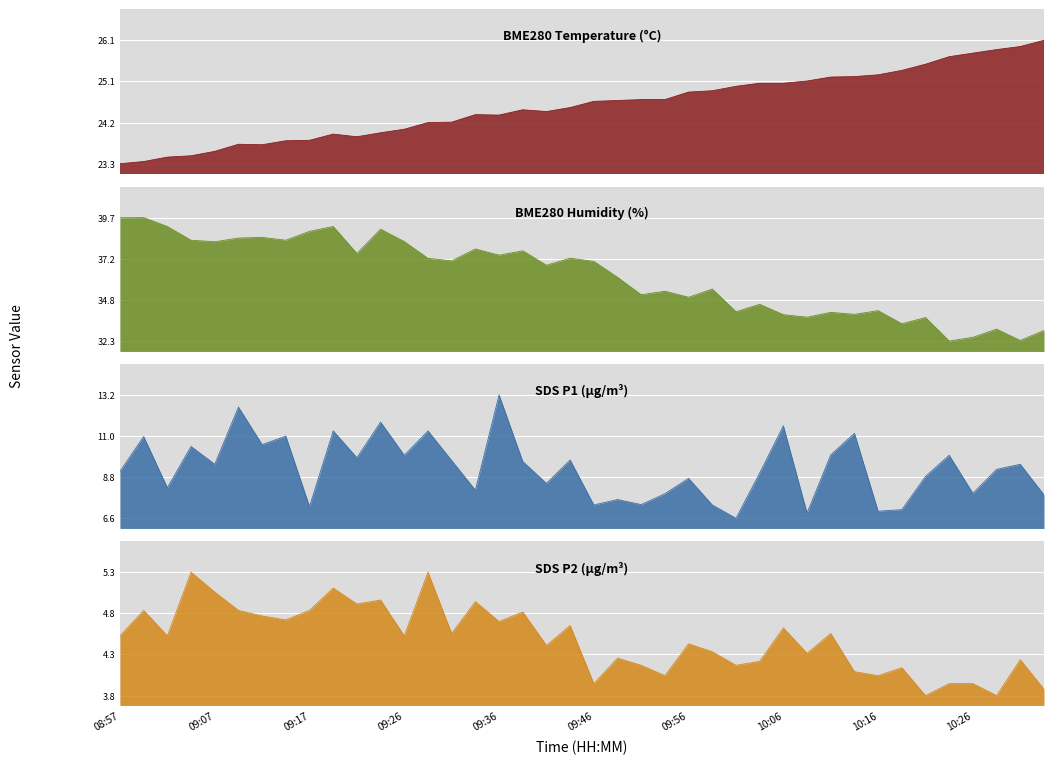

How many lines are shown in the chart?

4